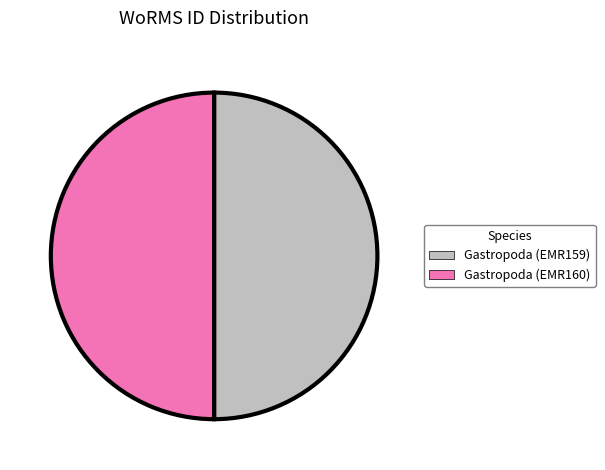

Is the sum of Gastropoda (EMR160) and Gastropoda (EMR159) greater than half?

Yes